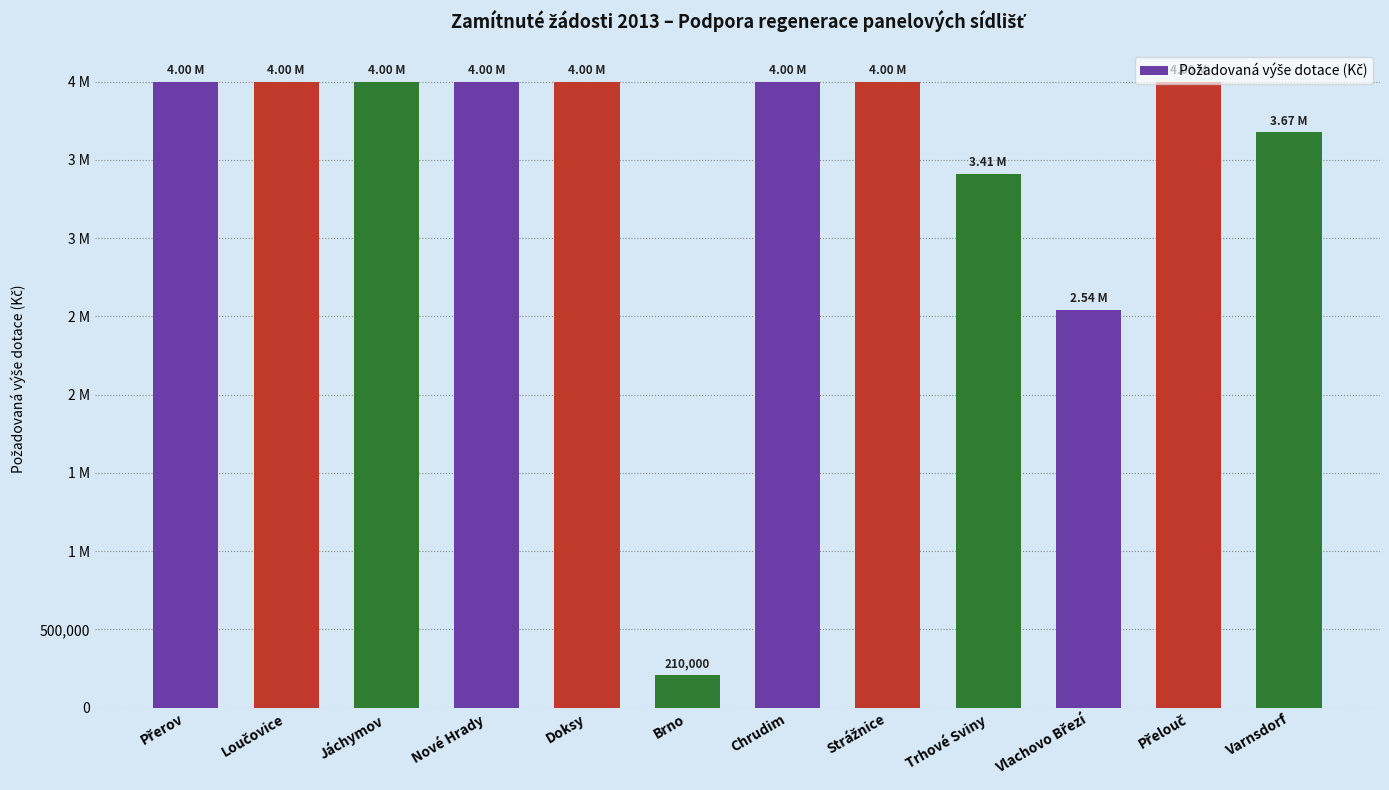

What position from the right is Přerov?

12